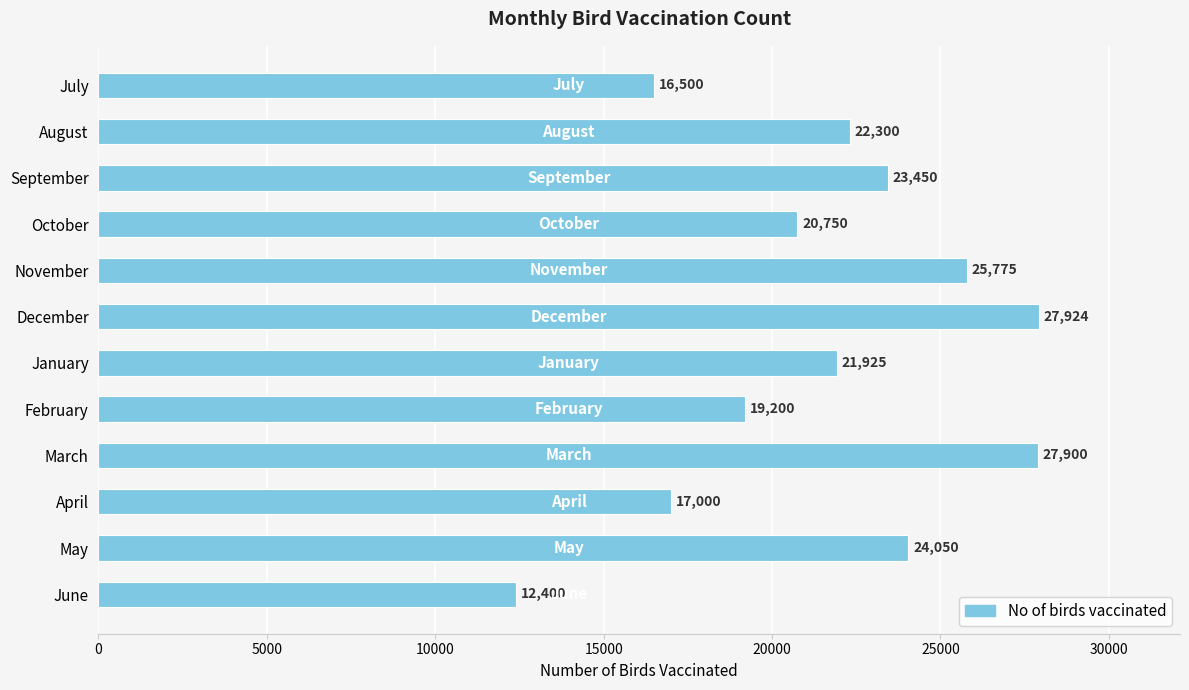

What position from the top is September?

3